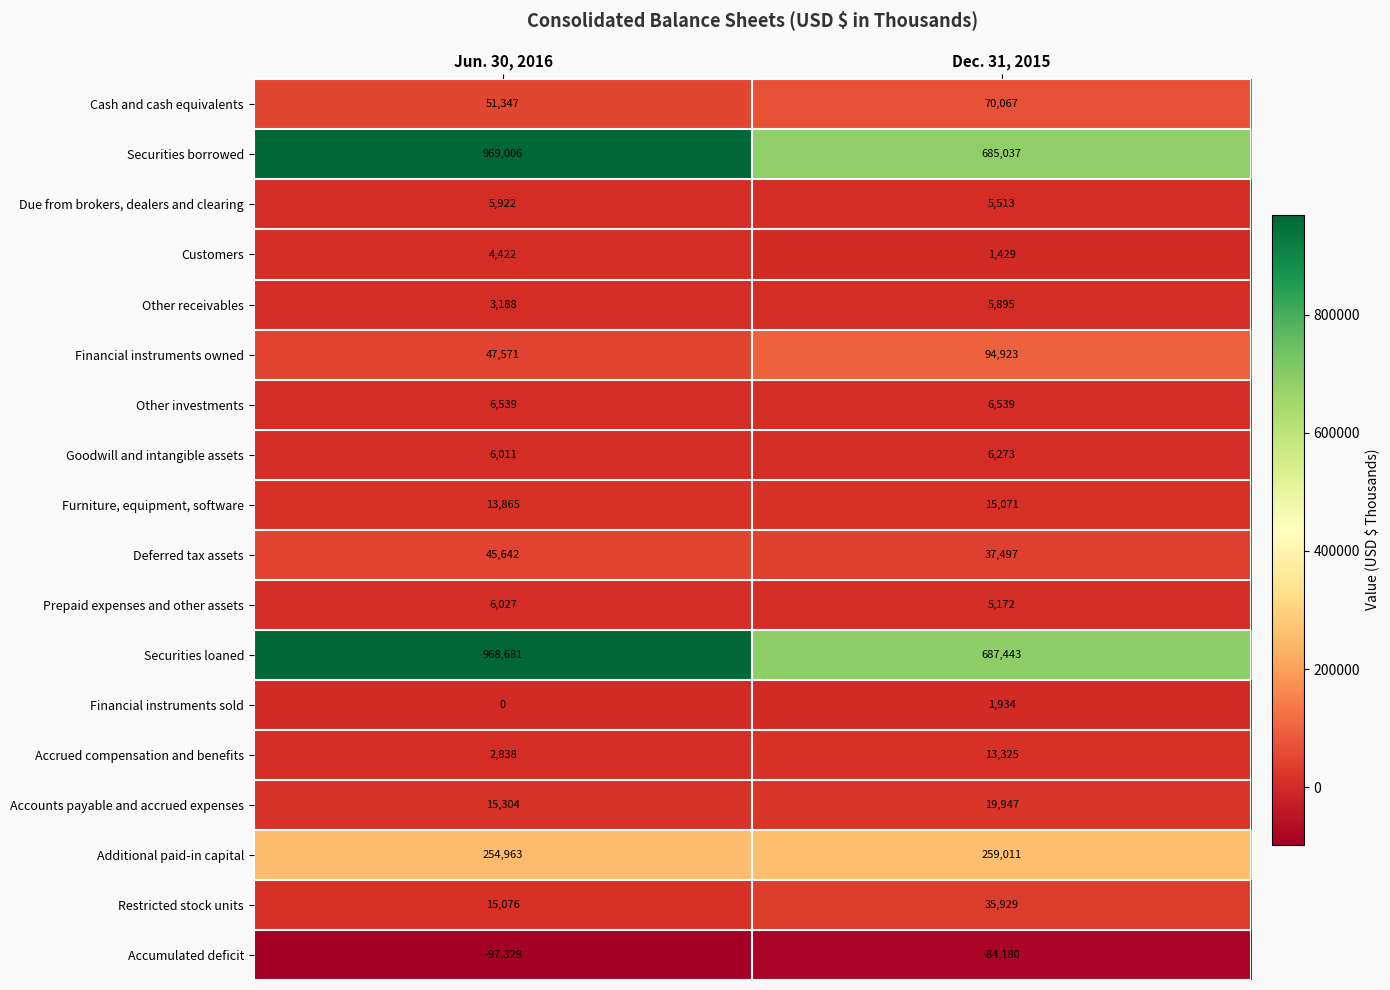

Which label corresponds to the smallest value in the chart?

Jun. 30, 2016